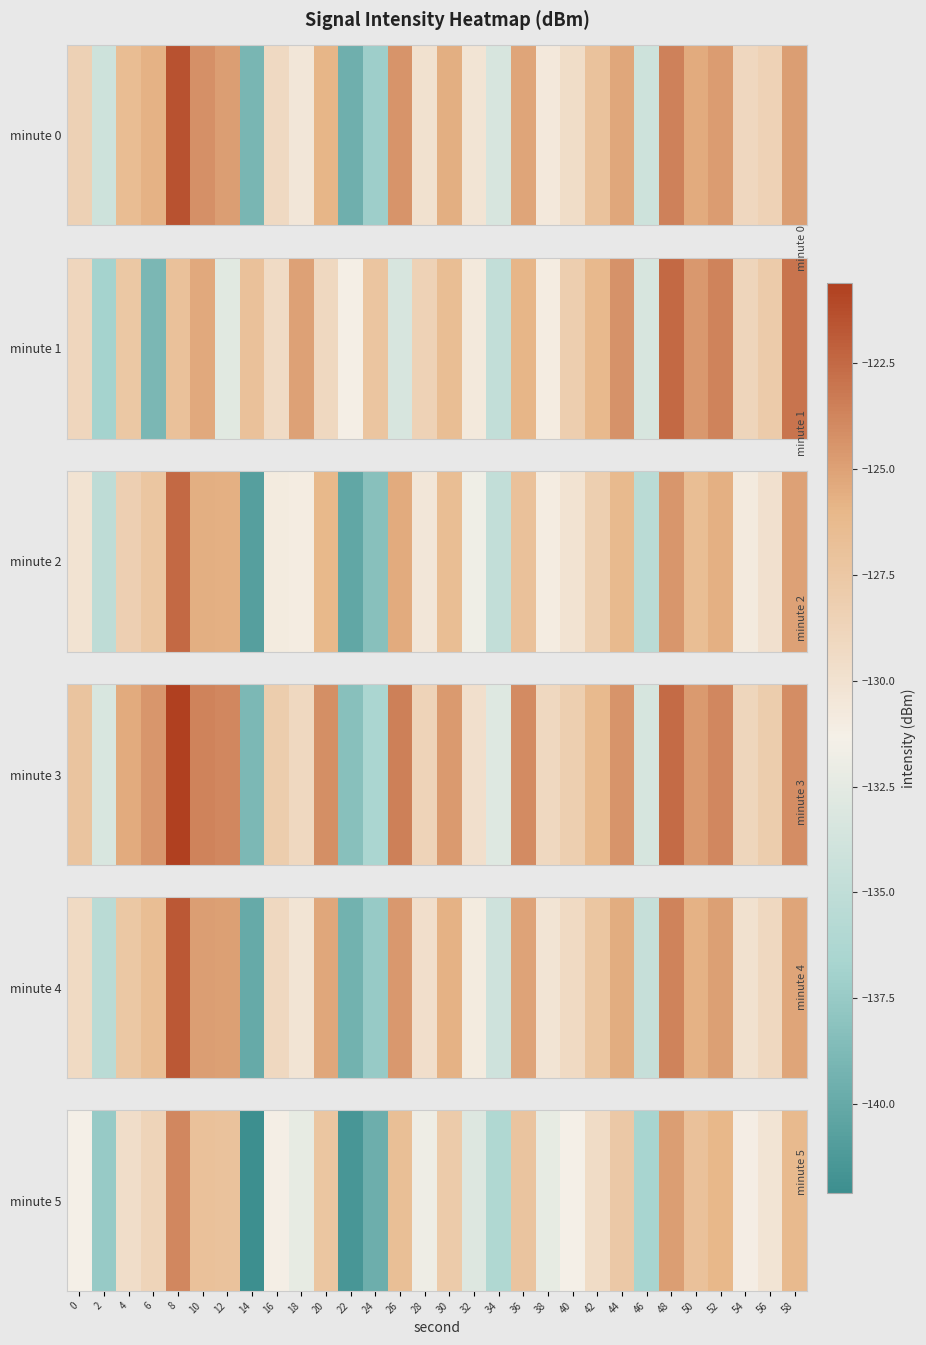

Rank the categories by value from highest to lowest.

8, 48, 52, 58, 26, 10, 50, 12, 36, 20, 44, 30, 6, 42, 4, 56, 54, 16, 0, 40, 28, 18, 38, 32, 34, 46, 2, 24, 22, 14